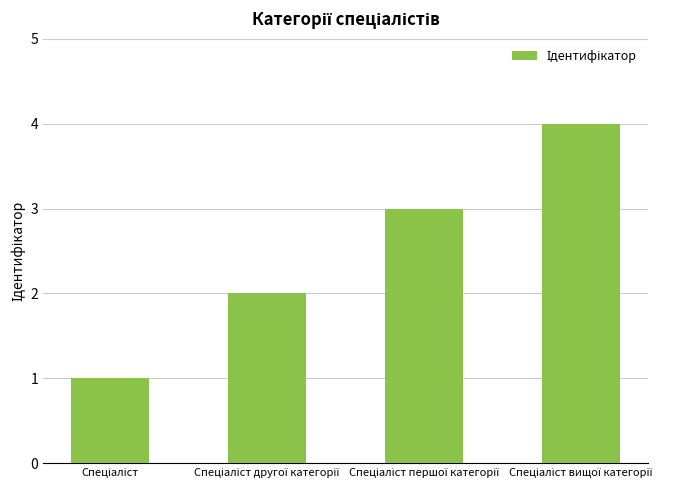

What is the difference between the maximum and second lowest values?

2